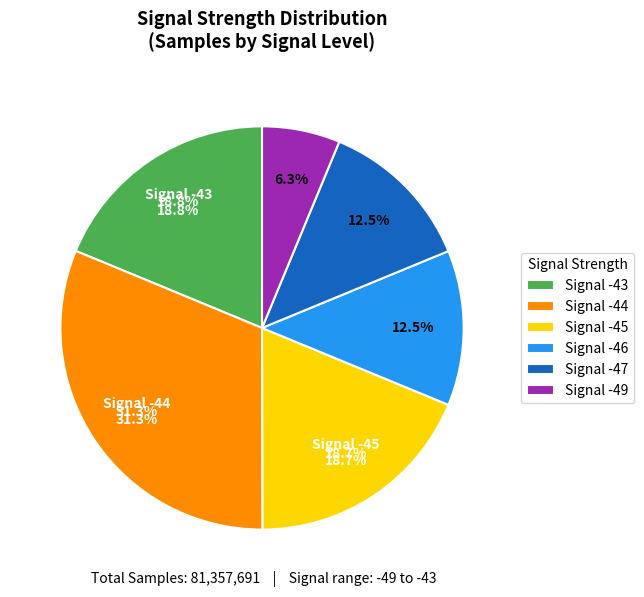

Is -45 the majority of the pie?

No